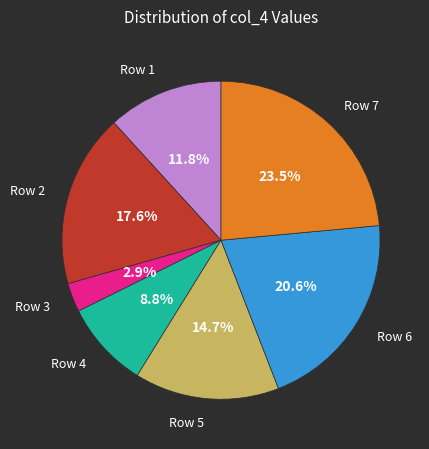

Rank the categories by value from lowest to highest.

Row 3, Row 4, Row 1, Row 5, Row 2, Row 6, Row 7